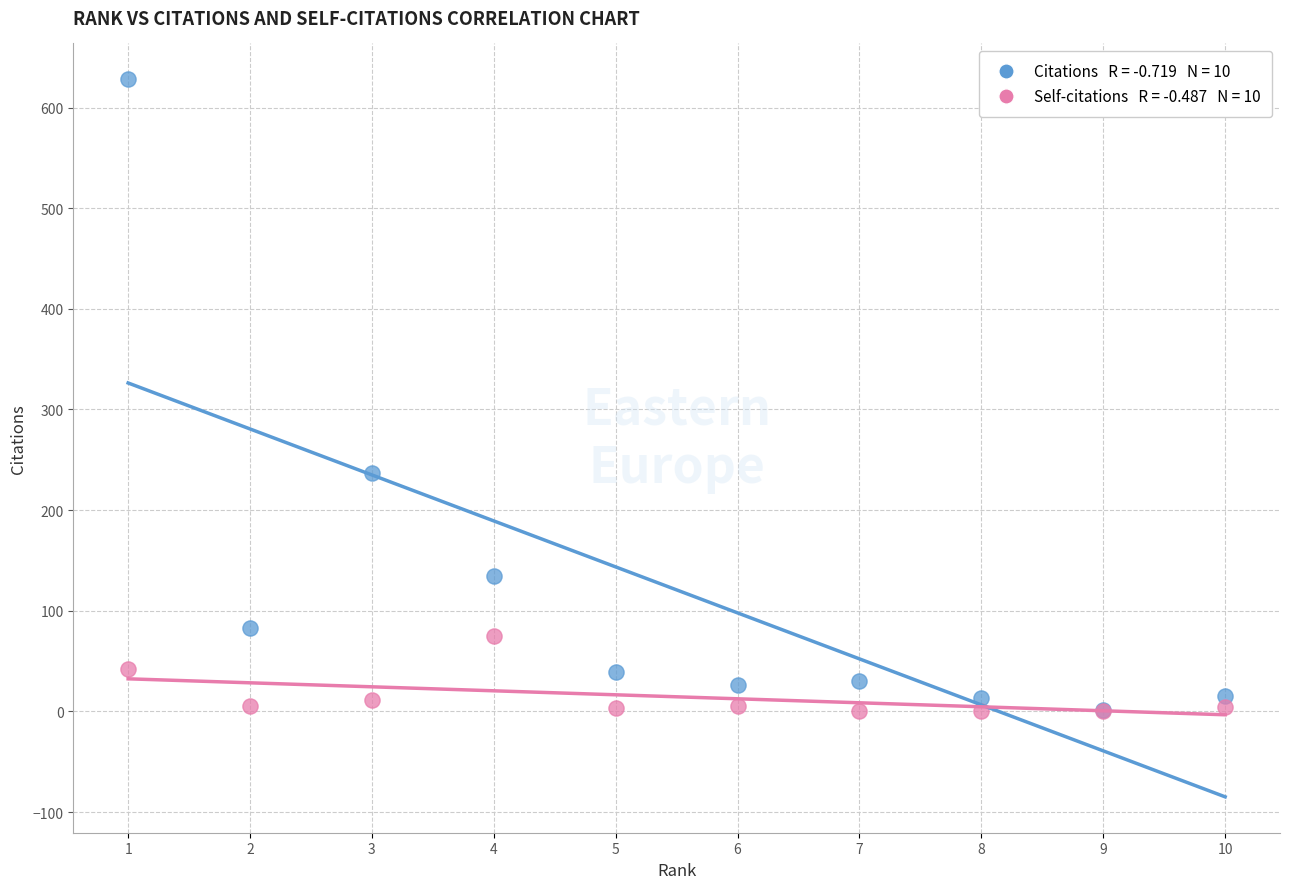

Across all series, what Y value is closest to 314?

237